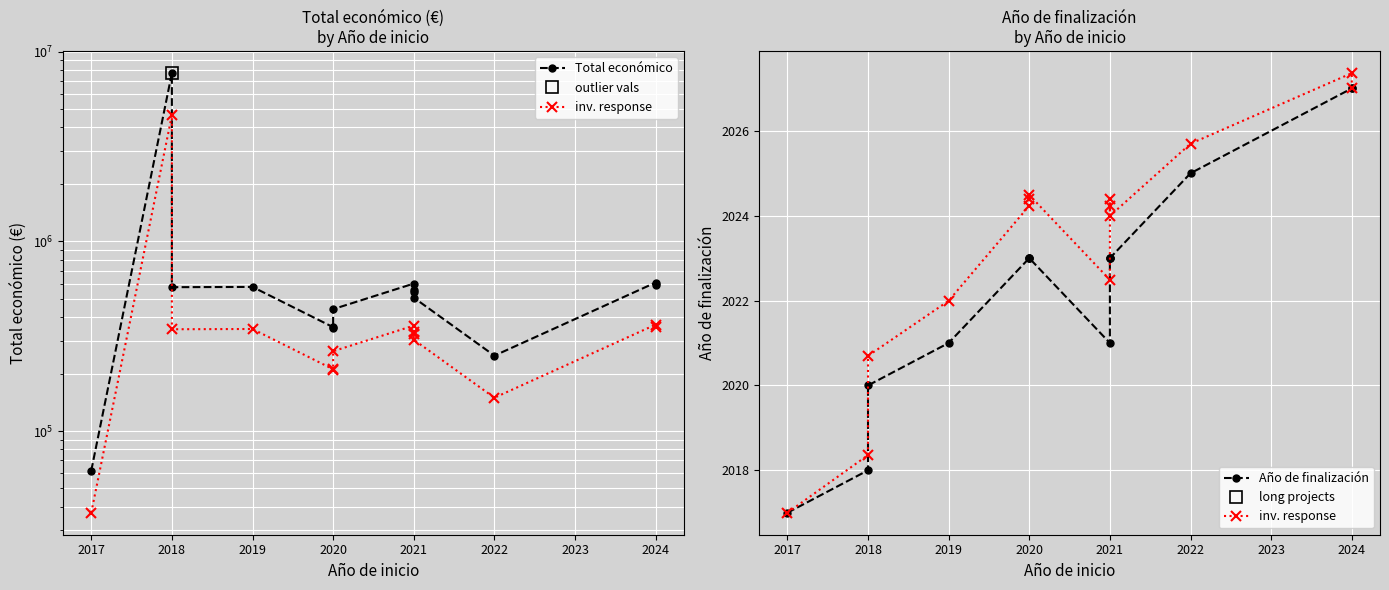

Which series has the widest spread of values?

Total económico